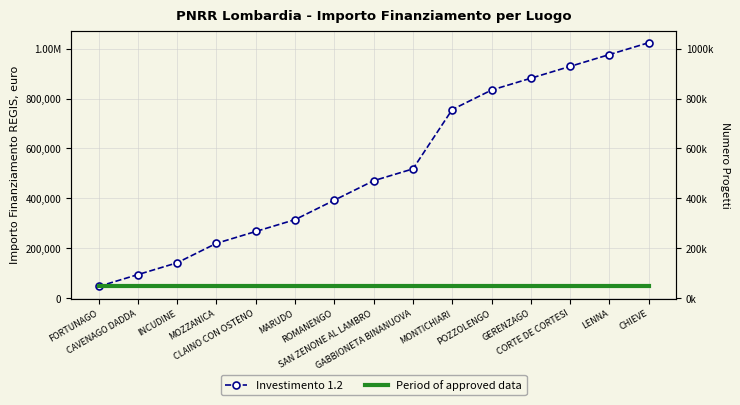

True or false: Period of approved data has more than 2 points higher than both neighbors.

False